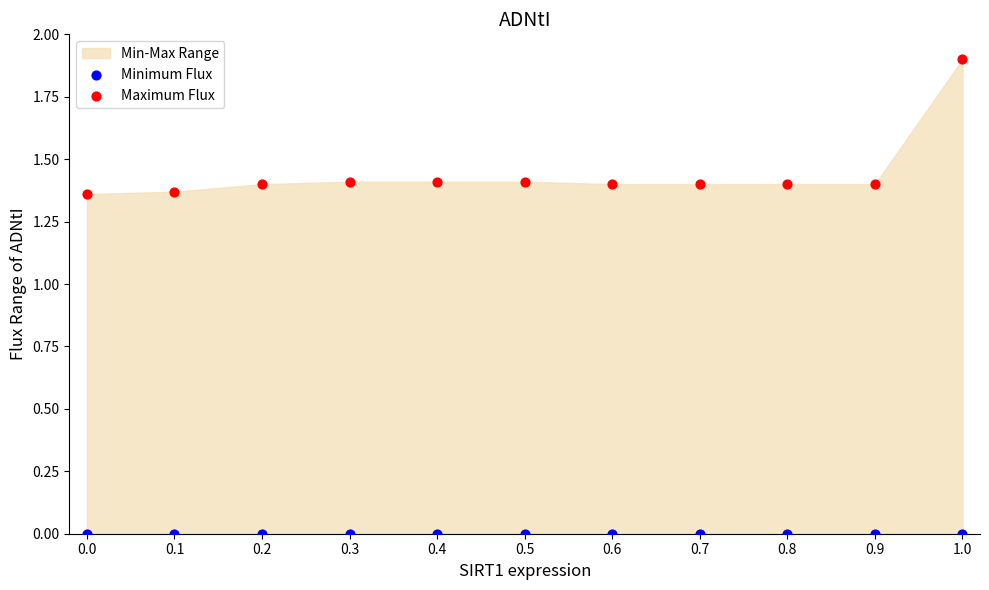

Which series reaches the minimum Y coordinate?

Minimum Flux